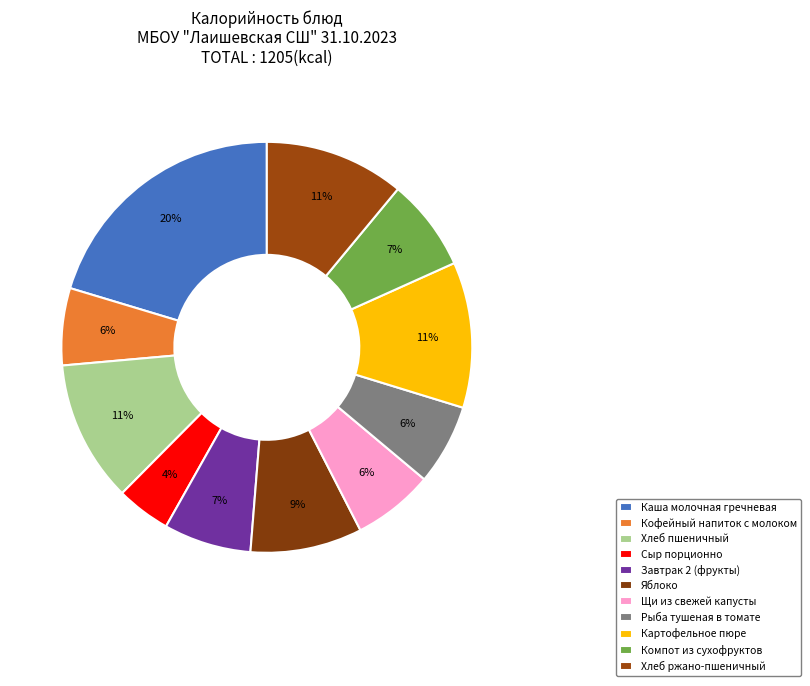

The Рыба тушеная в томате slice represents 6% of the pie. True or false?

True